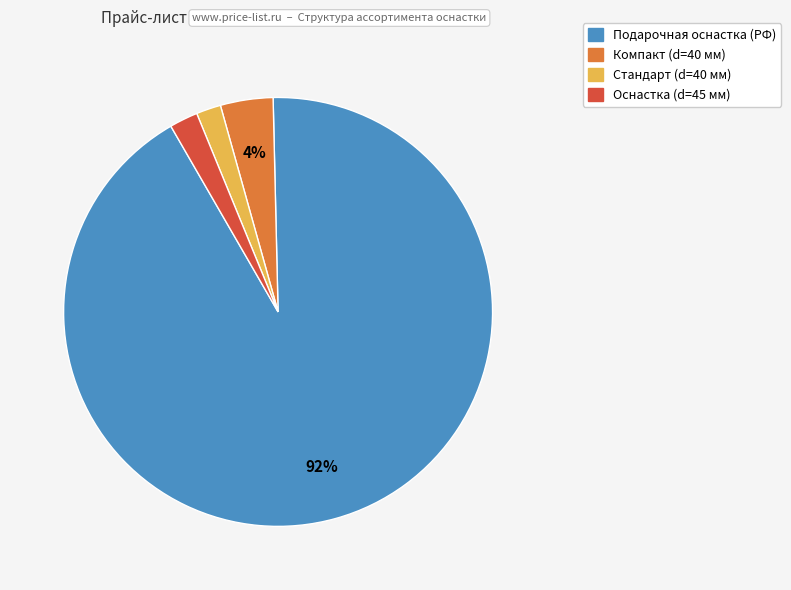

To the nearest percent, what is the difference between the largest and smallest slice percentages?

90%